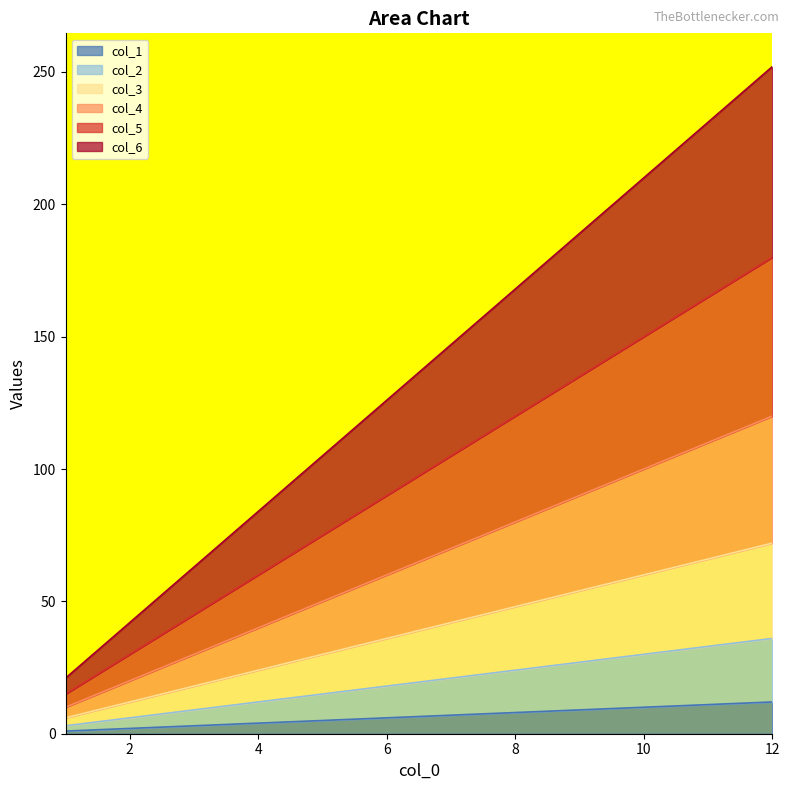

What is the difference between the col_5 values at 9 and 1?

120